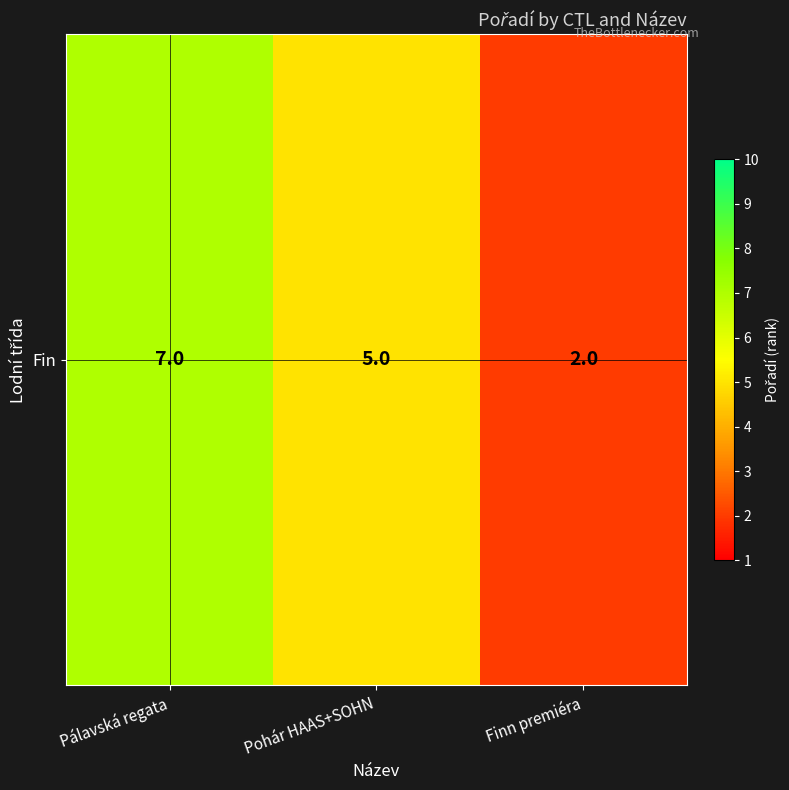

Approximately how many times larger is the value at Pálavská regata compared to Pohár HAAS+SOHN?

1.4